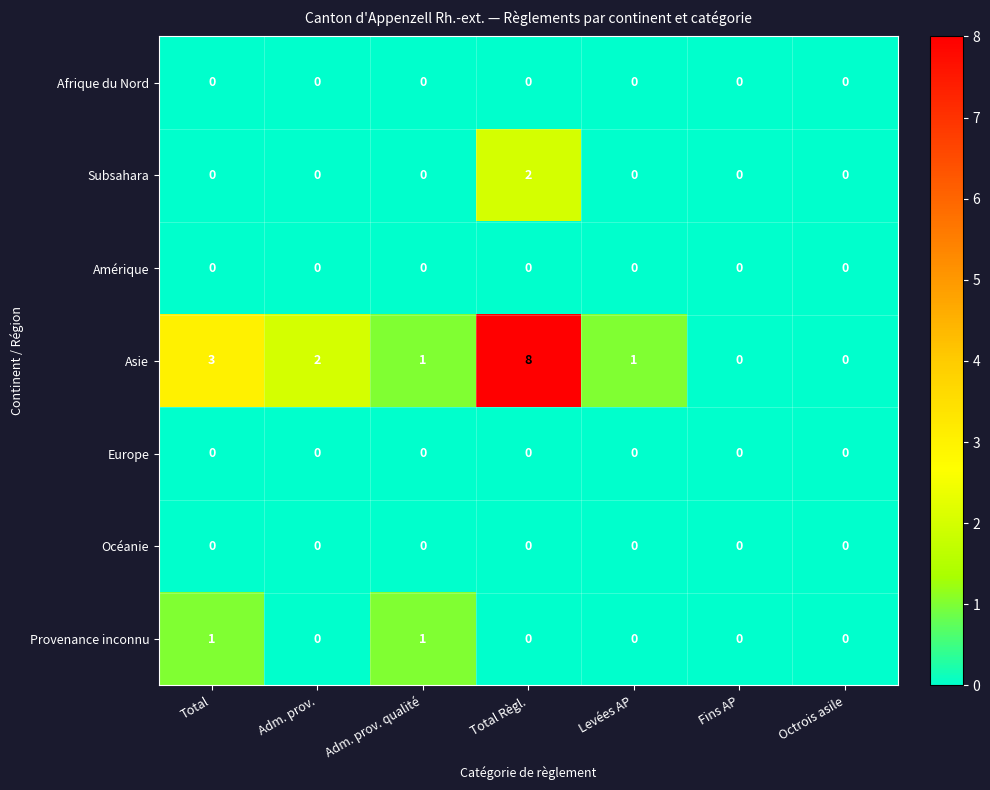

At which category is the sum across all series the highest?

Total Règl.